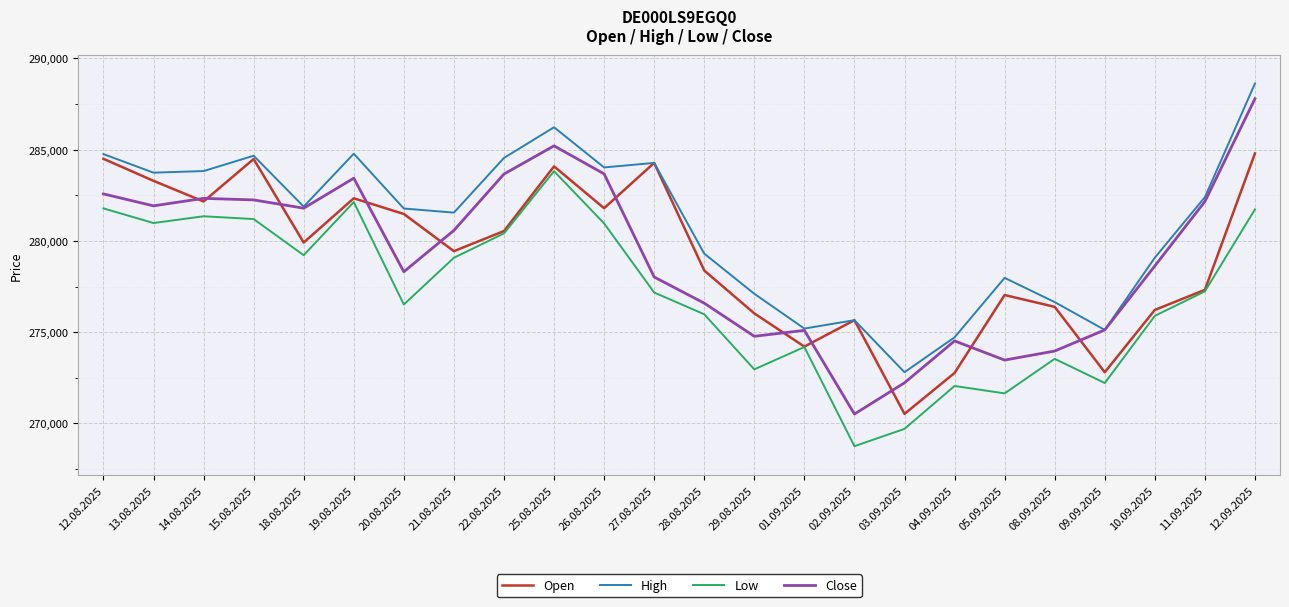

What is the difference between the second highest and minimum values in the Open series?

13981